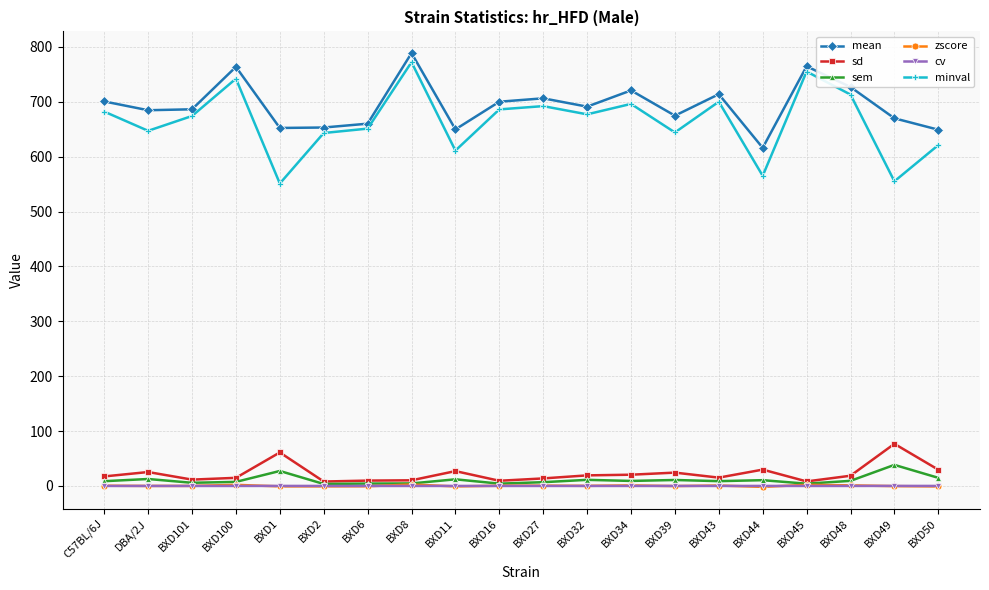

True or false: mean and sd cross at least once.

False